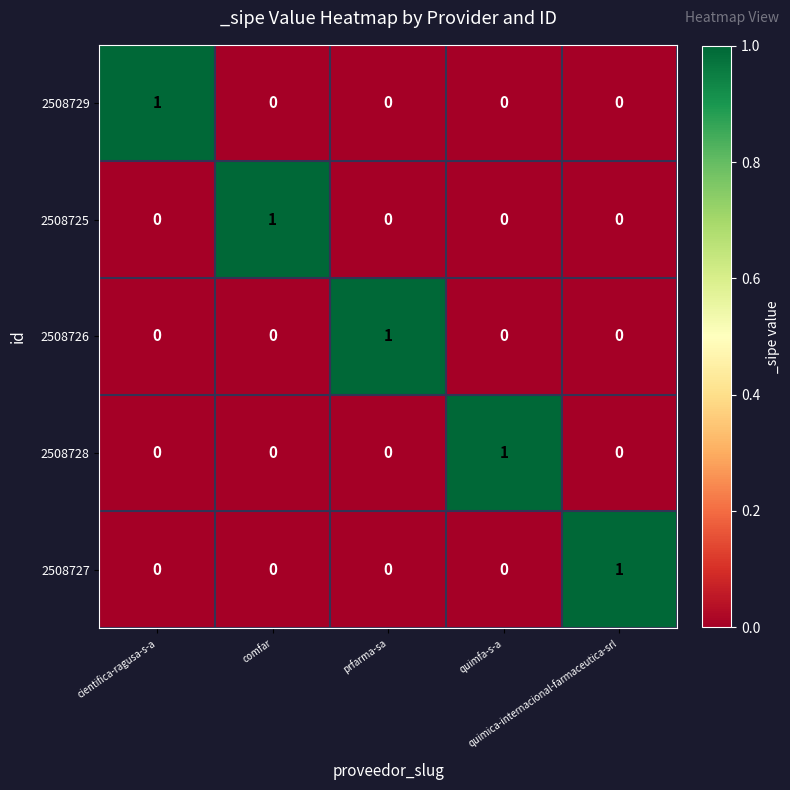

At how many categories does at least one series exceed 0?

5